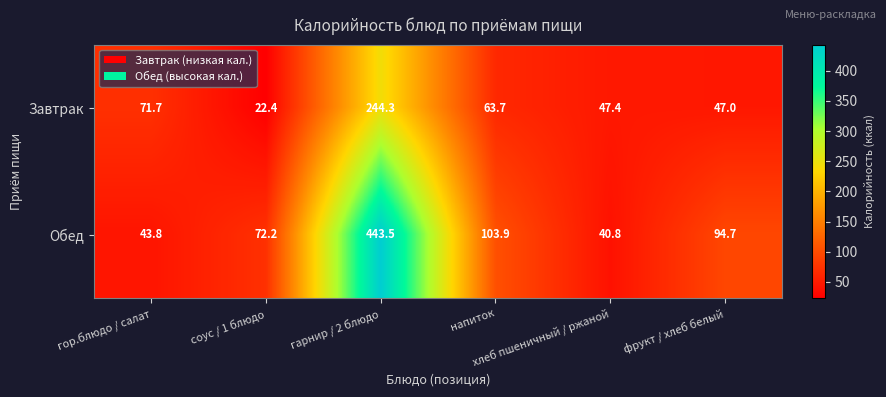

Which series has the largest total across all categories?

Обед